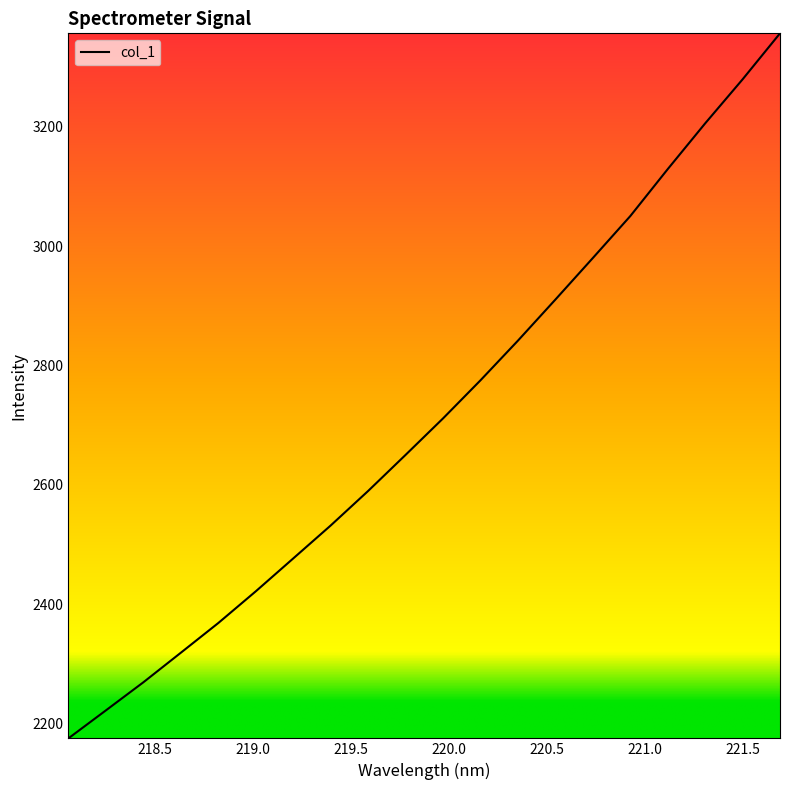

What is the difference between the maximum and minimum values?

1181.3